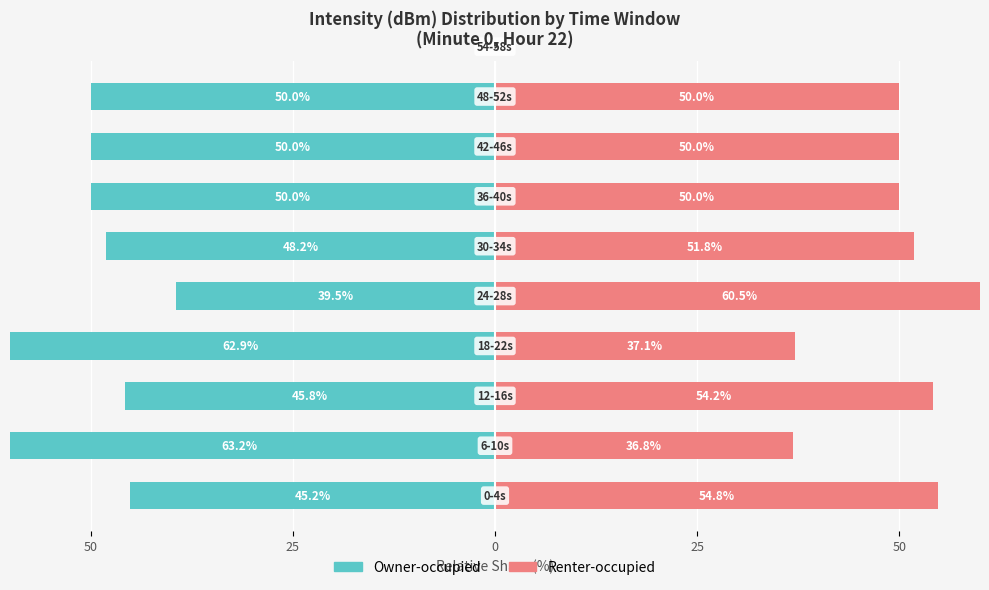

Which series has the widest spread of values?

Owner-occupied